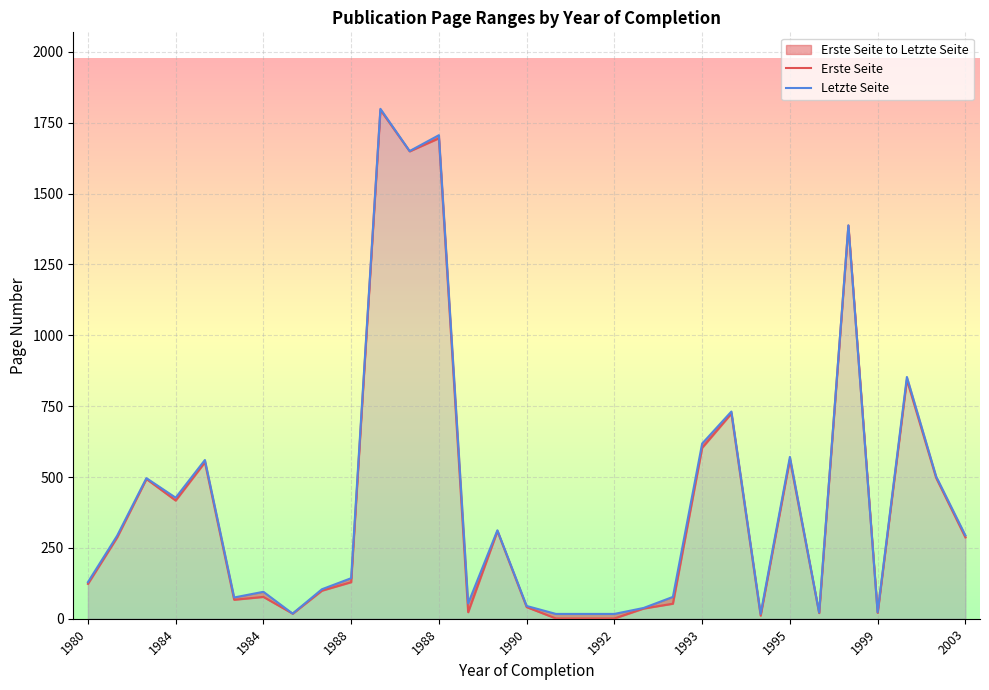

Between 1995 and 20, which series saw the biggest shift?

Erste Seite